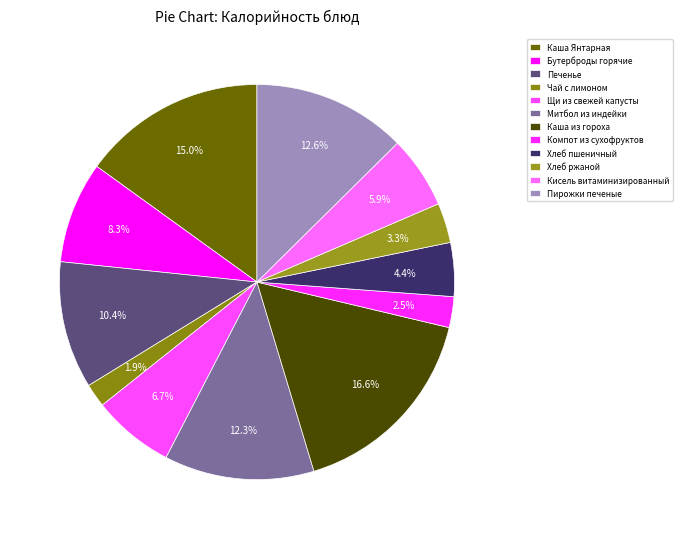

Approximately how many times larger is the value at Печенье compared to Пирожки печеные?

0.8